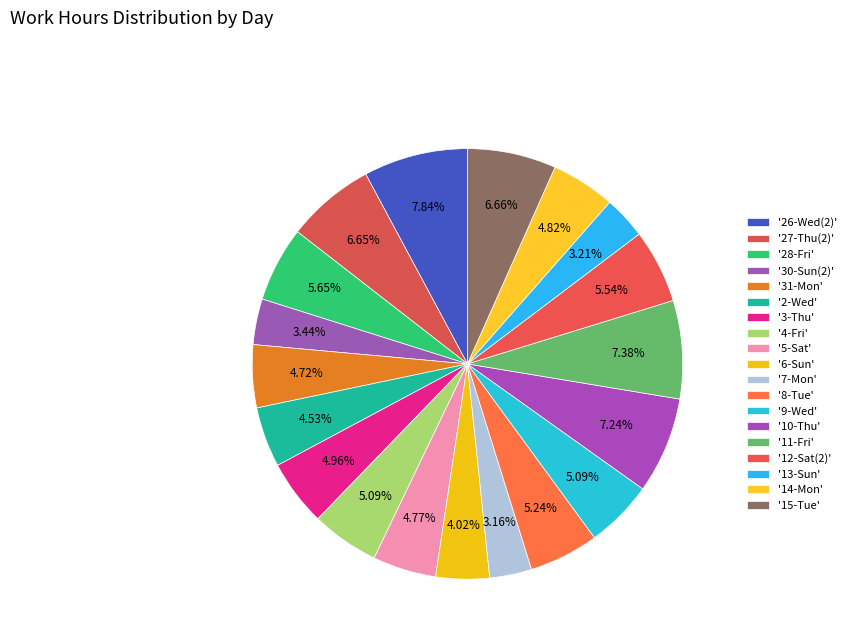

How many segments does this pie chart have?

19